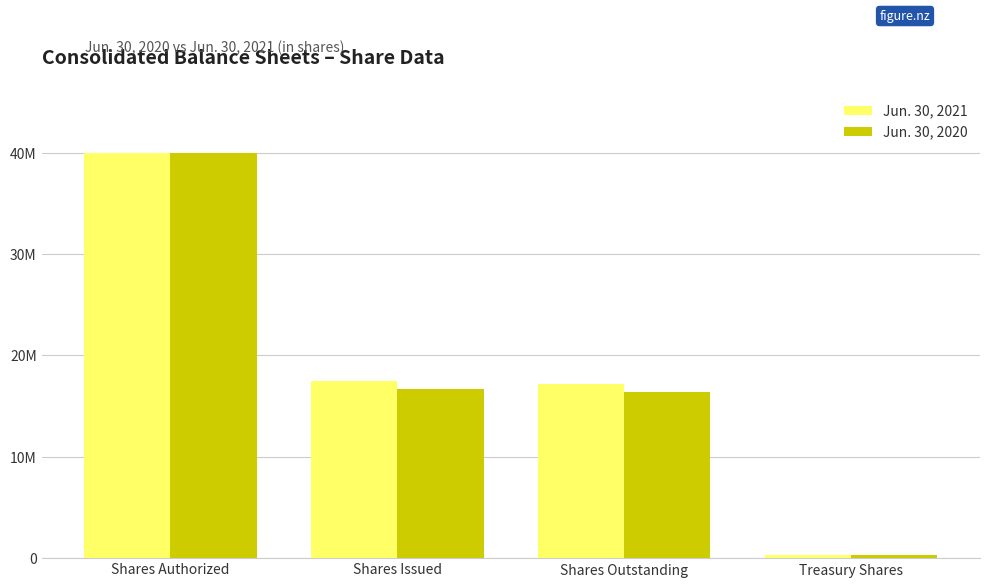

Does the chart contain any negative values?

No